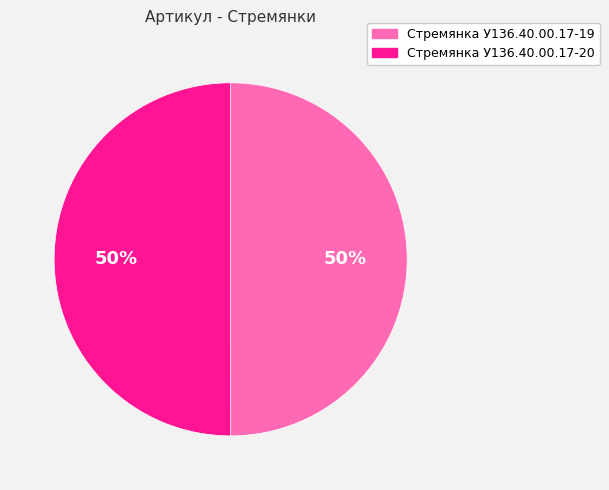

Approximately how many times larger is the value at Стремянка У136.40.00.17-20 compared to Стремянка У136.40.00.17-19?

1.0